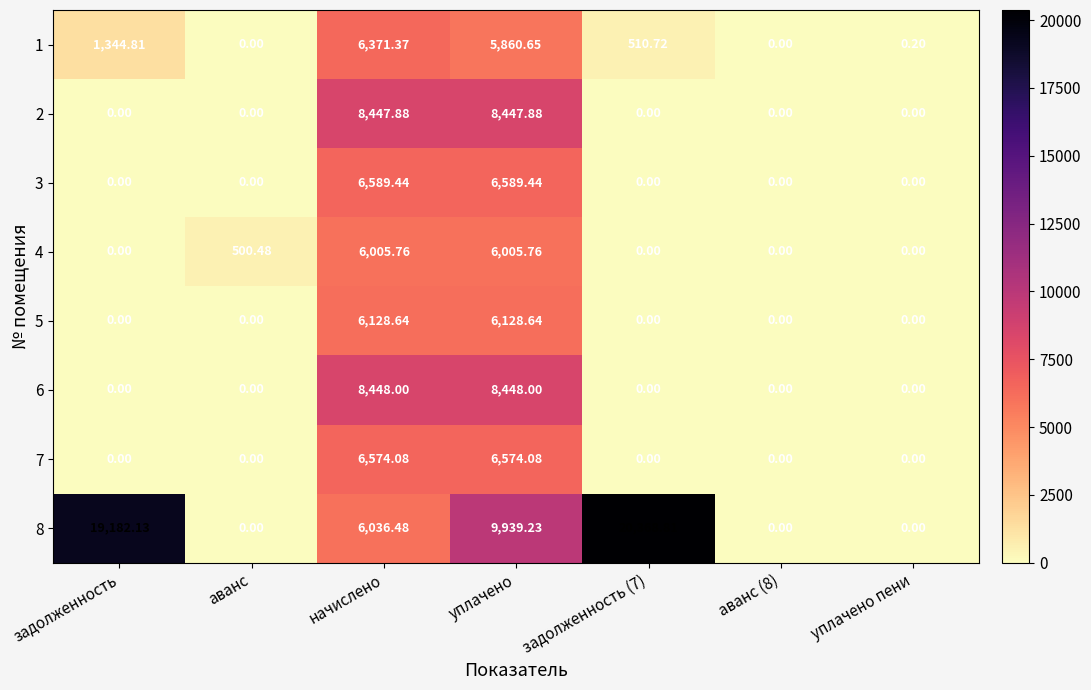

At which category is the sum across all series the highest?

уплачено